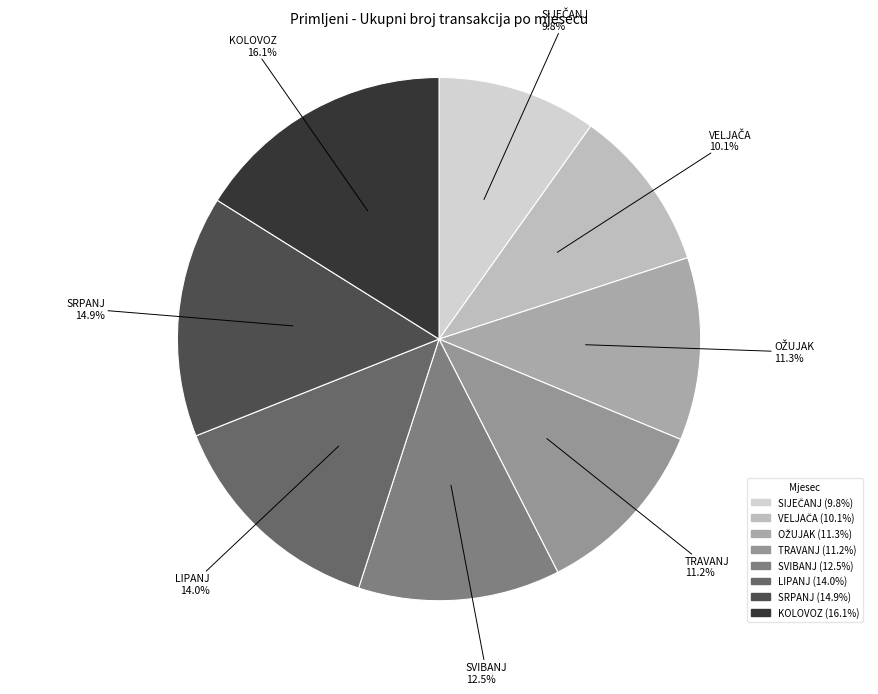

Count the number of slices in the pie.

8